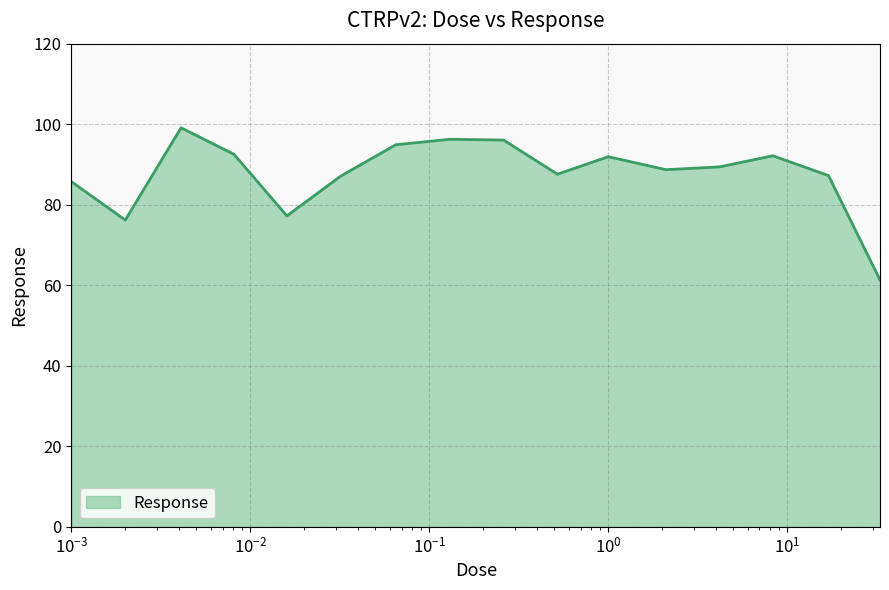

What is the maximum value shown in the chart?

99.1